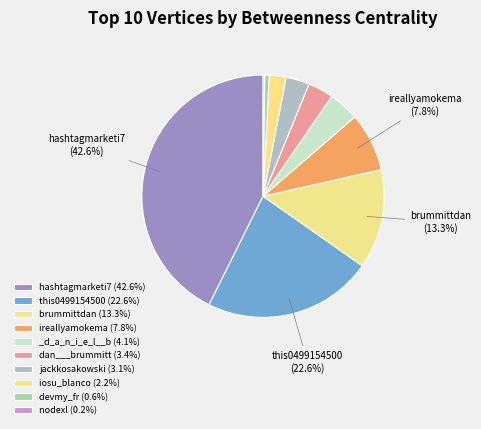

Which slice is the largest?

hashtagmarketi7